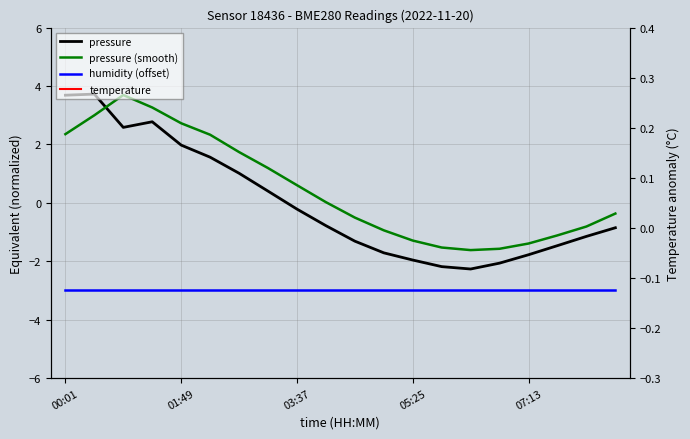

Count the number of data series in this chart.

4